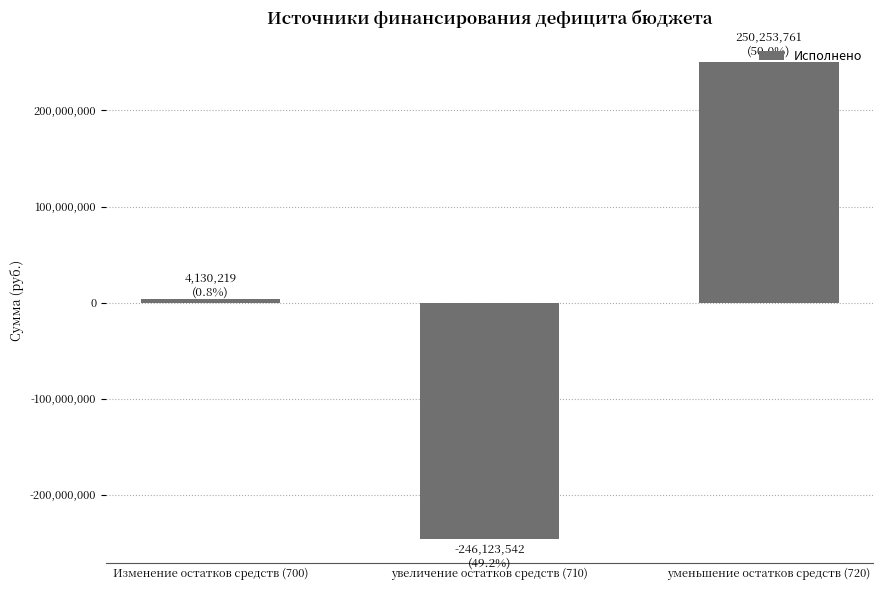

What position from the right is увеличение остатков средств (710)?

2